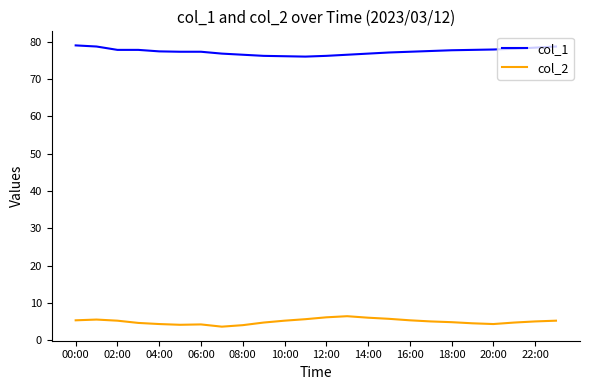

What is the difference between the maximum and minimum values in the col_1 series?

3.0